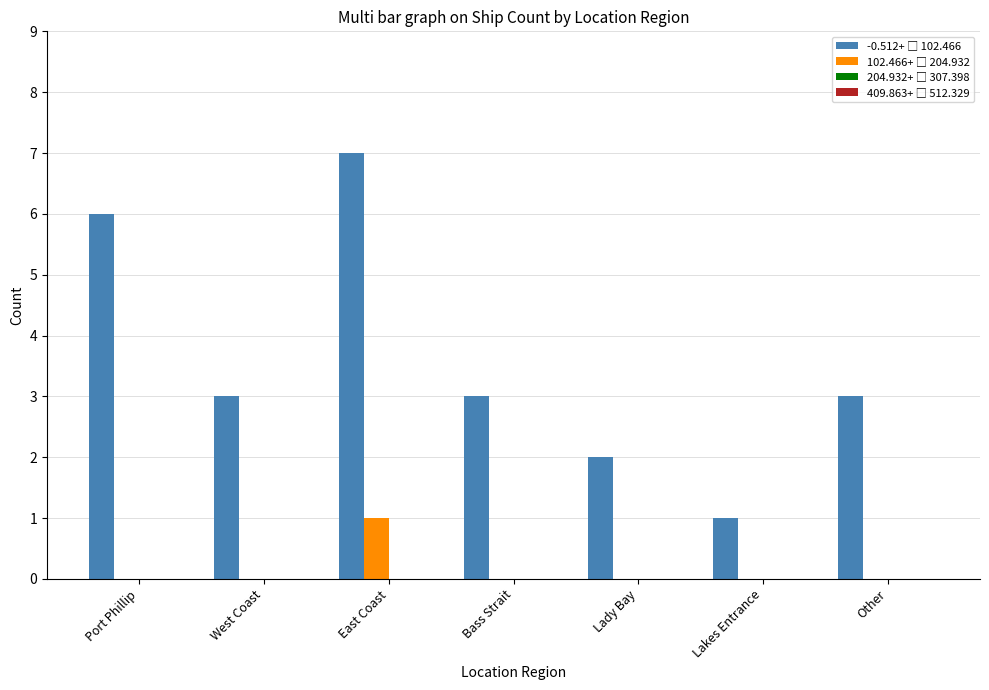

How many categories are shown in the chart?

7